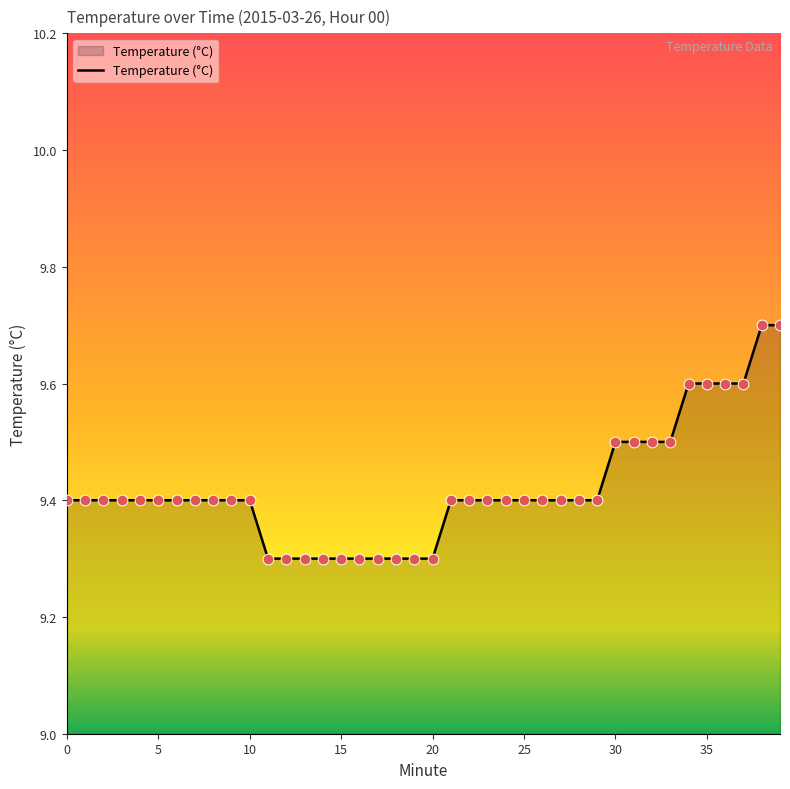

What is the greatest value displayed?

9.7